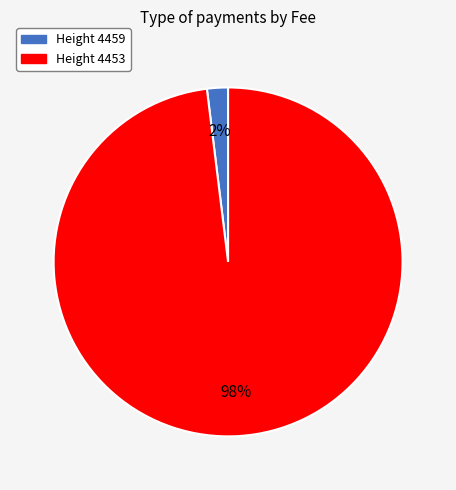

To the nearest percent, what is the average slice percentage?

50%